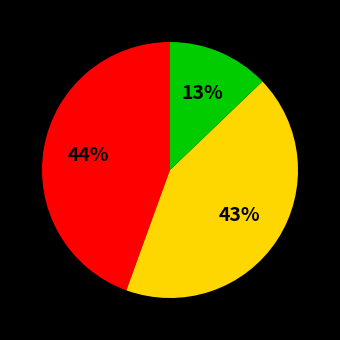

To the nearest percent, what is the average slice percentage?

33%